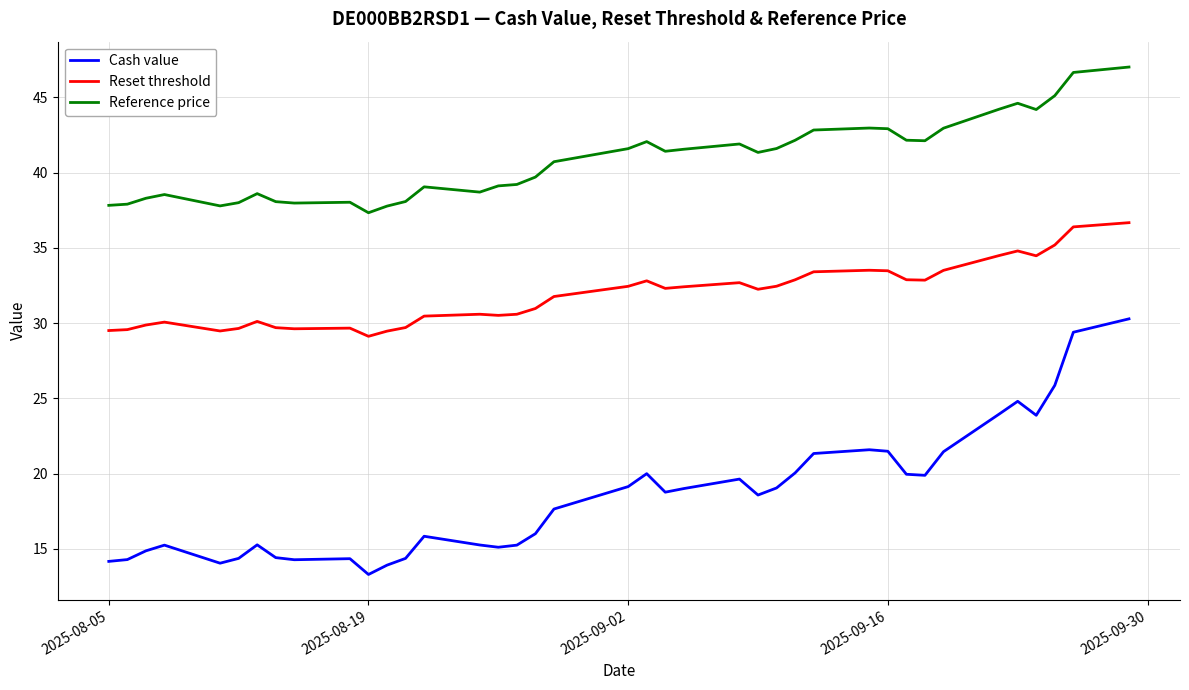

Rank the series by their maximum value, from lowest to highest.

Cash value, Reset threshold, Reference price